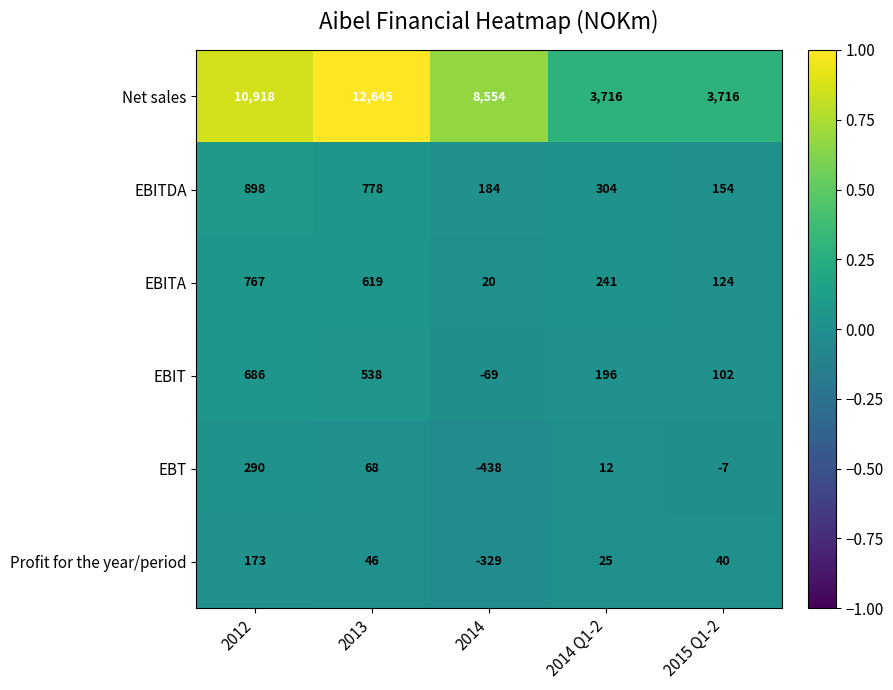

At 2012, list the series in order from smallest to largest.

Profit for the year/period, EBT, EBIT, EBITA, EBITDA, Net sales